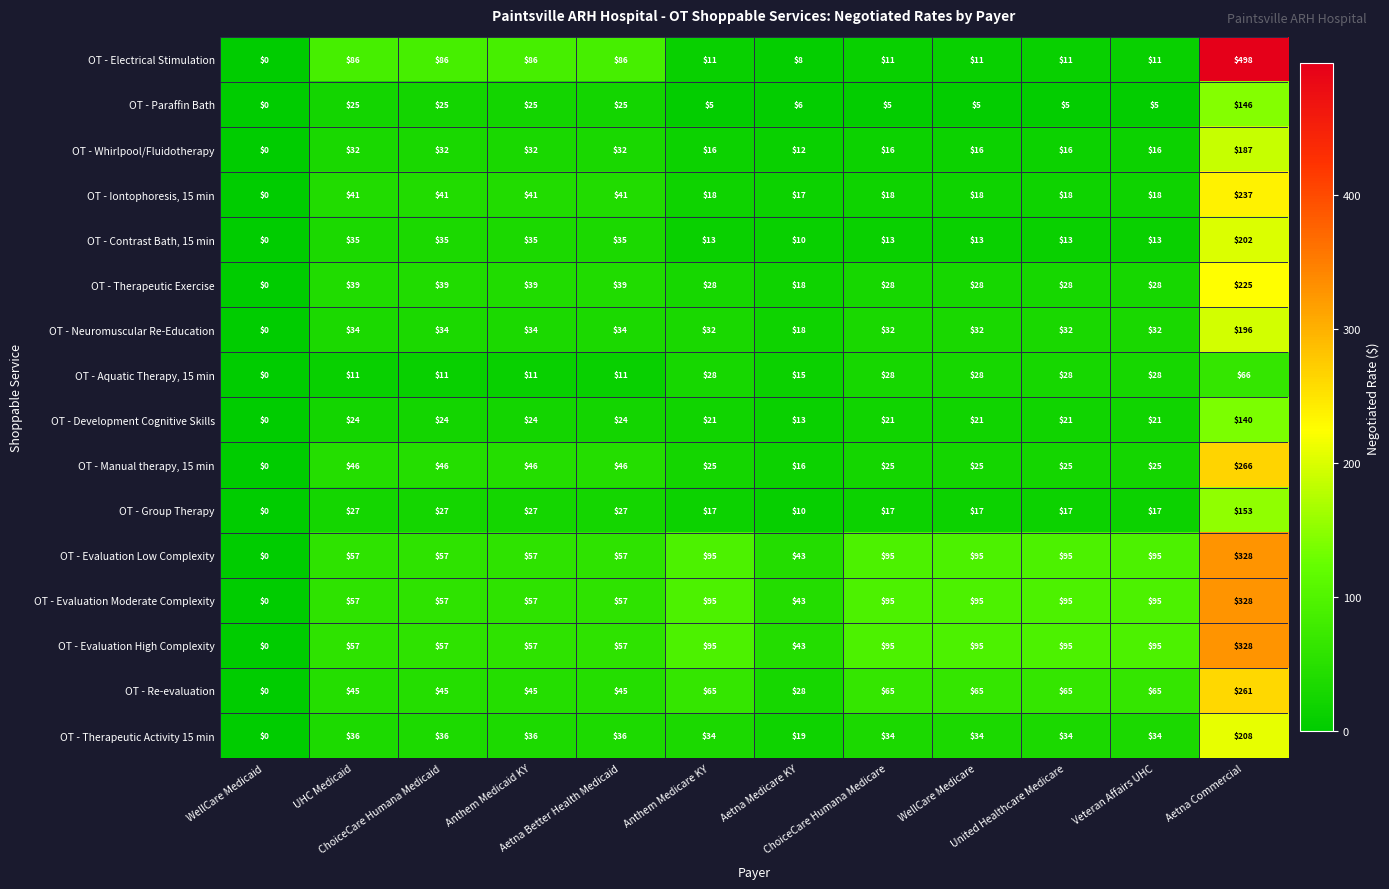

Which label corresponds to the smallest value in the chart?

WellCare Medicaid